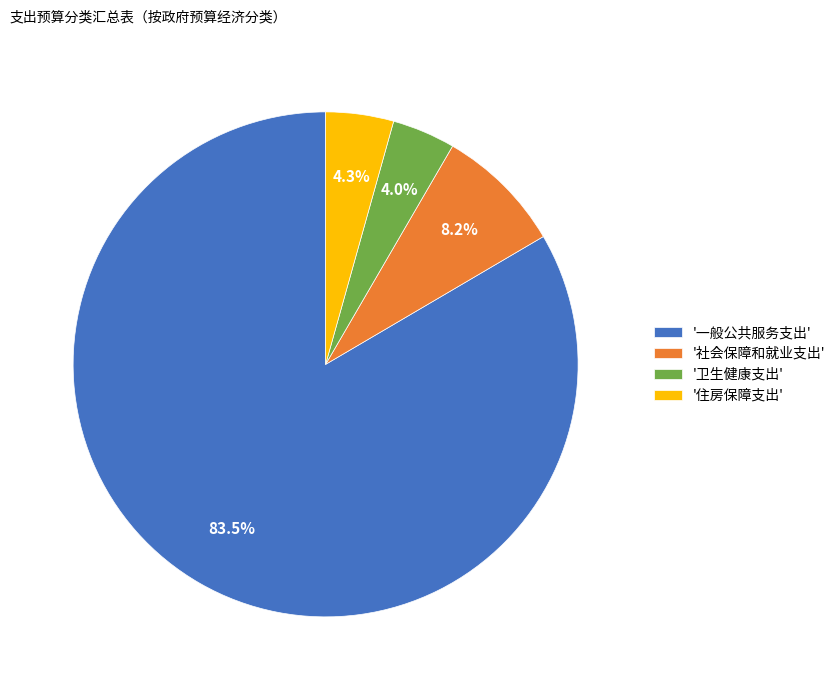

Which category accounts for the majority?

'一般公共服务支出'